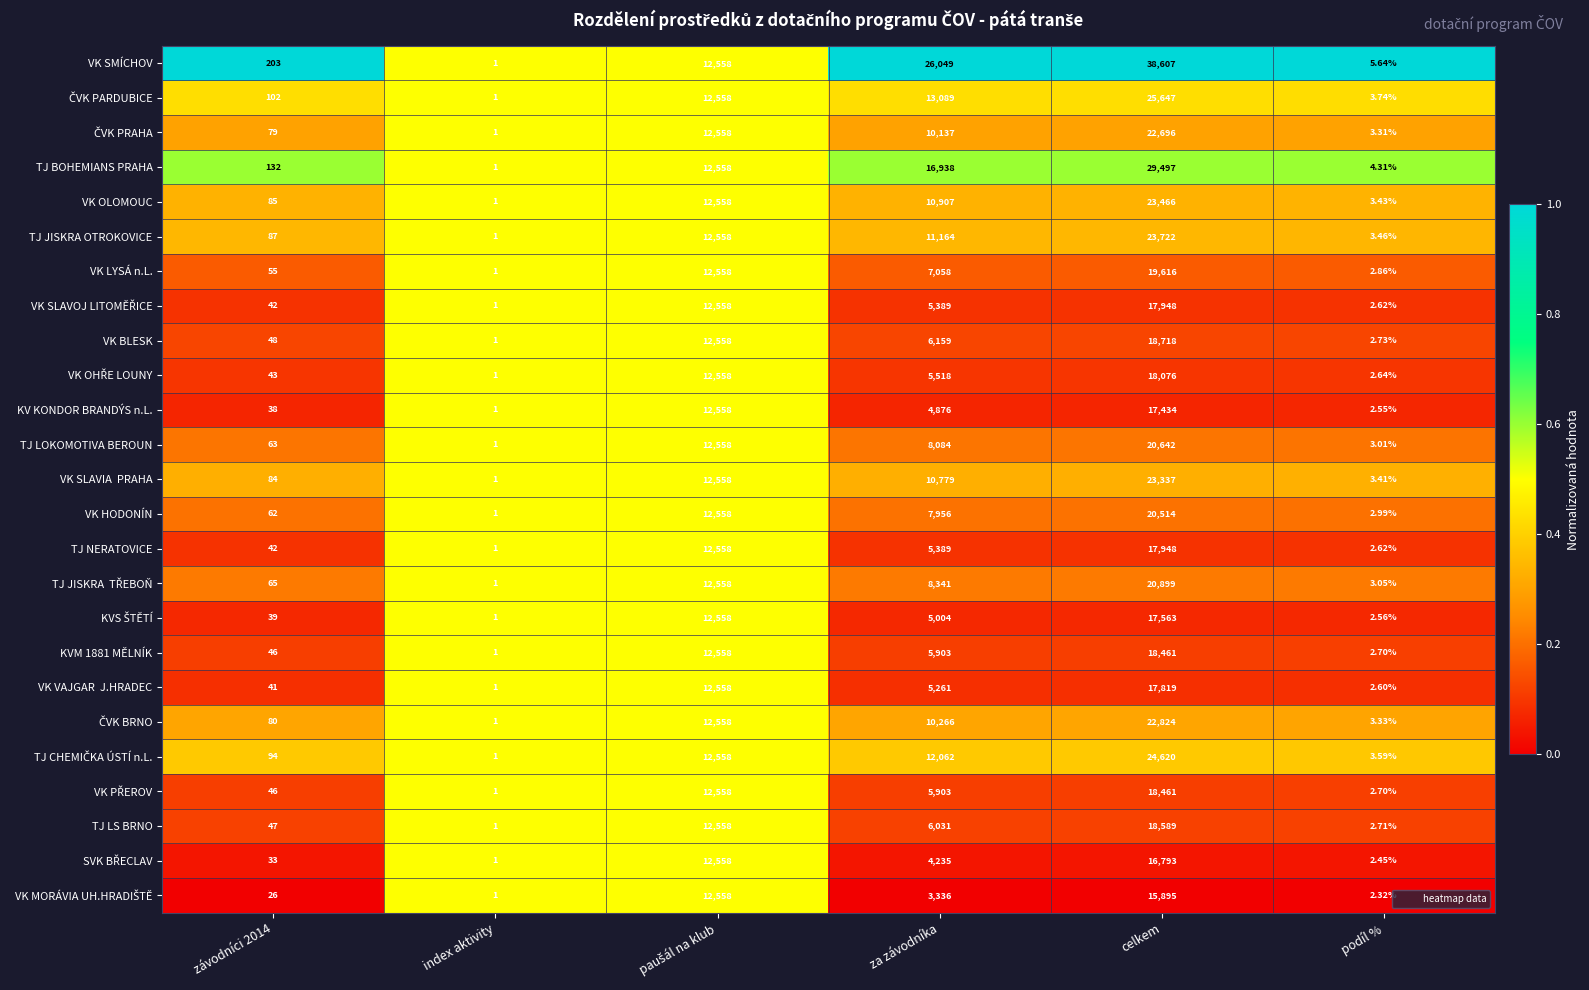

Which category has the highest value in the VK OLOMOUC series?

celkem